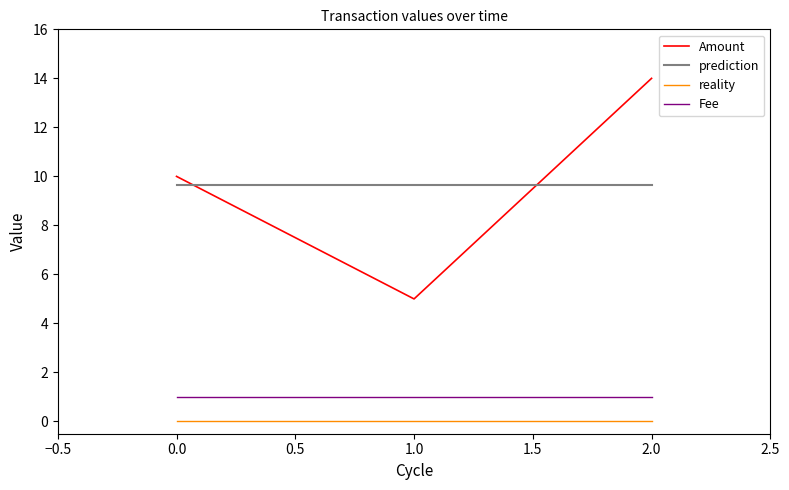

Does the chart have visible grid lines?

No